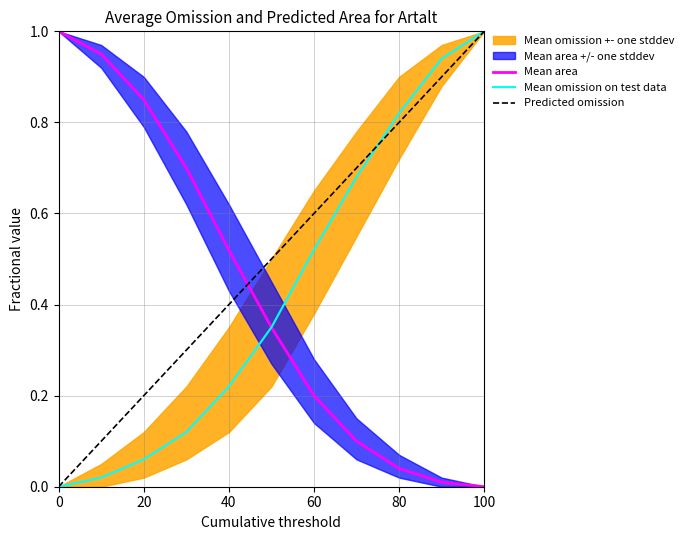

After their last crossing, which series has the higher values: Mean area or Predicted omission?

Predicted omission